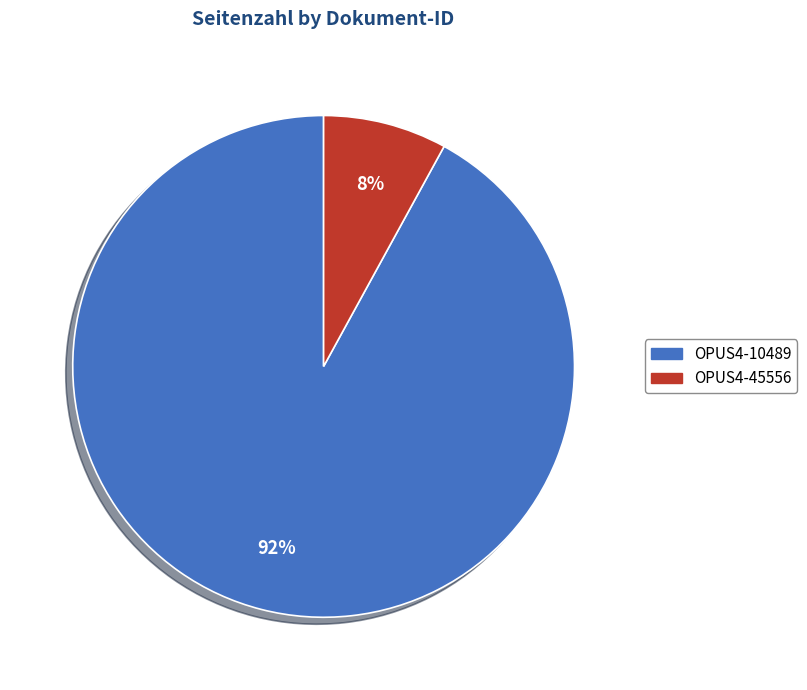

Rank the categories by value from lowest to highest.

OPUS4-45556, OPUS4-10489